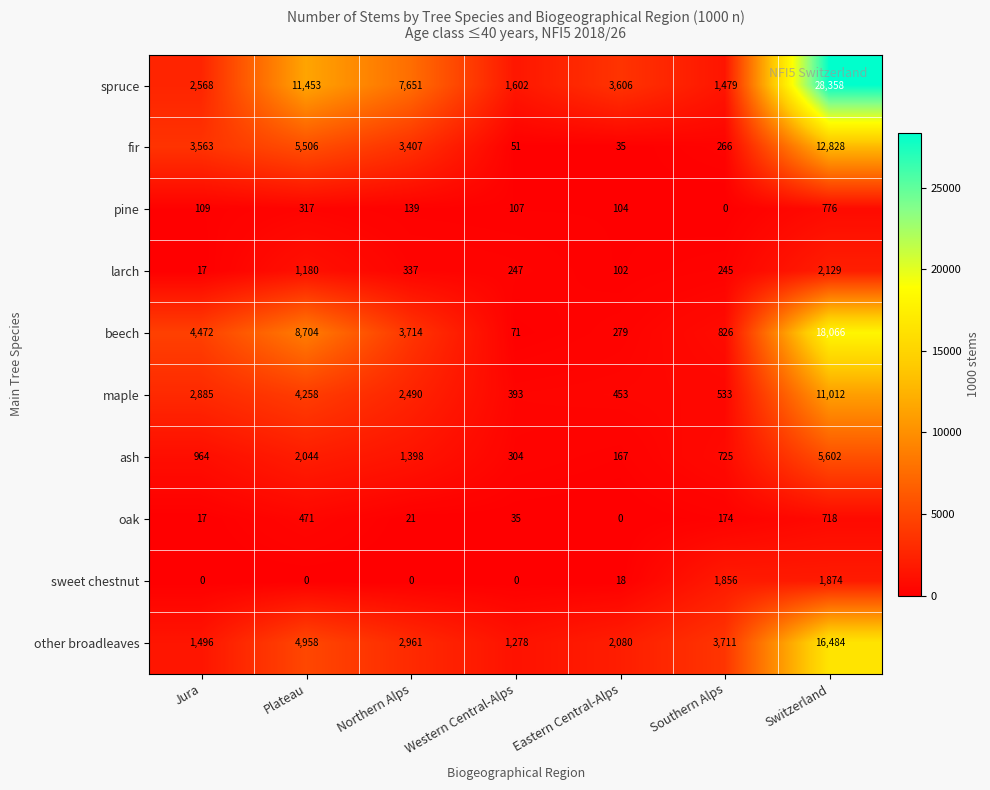

The other broadleaves series shows 406 at Jura. True or false?

False